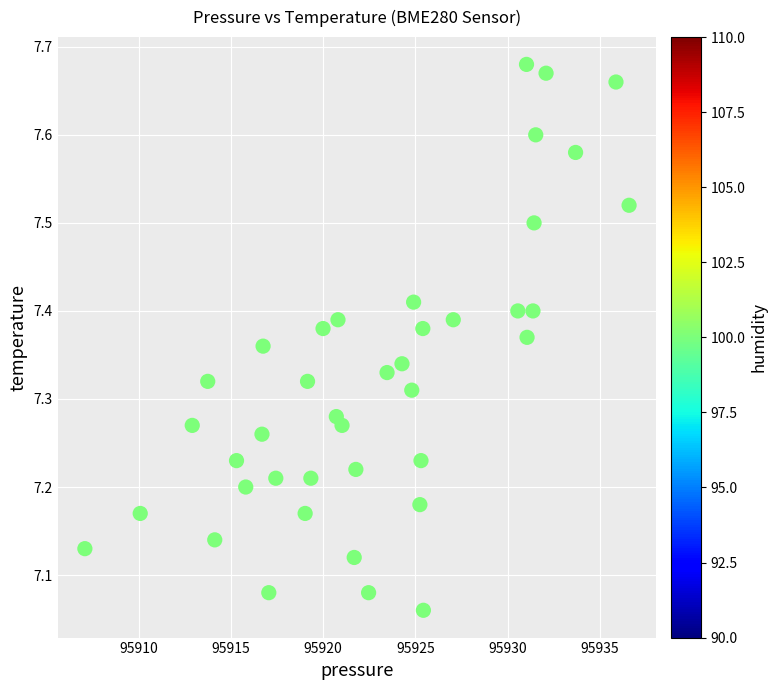

What is the range of Y values (max minus min)?

0.6